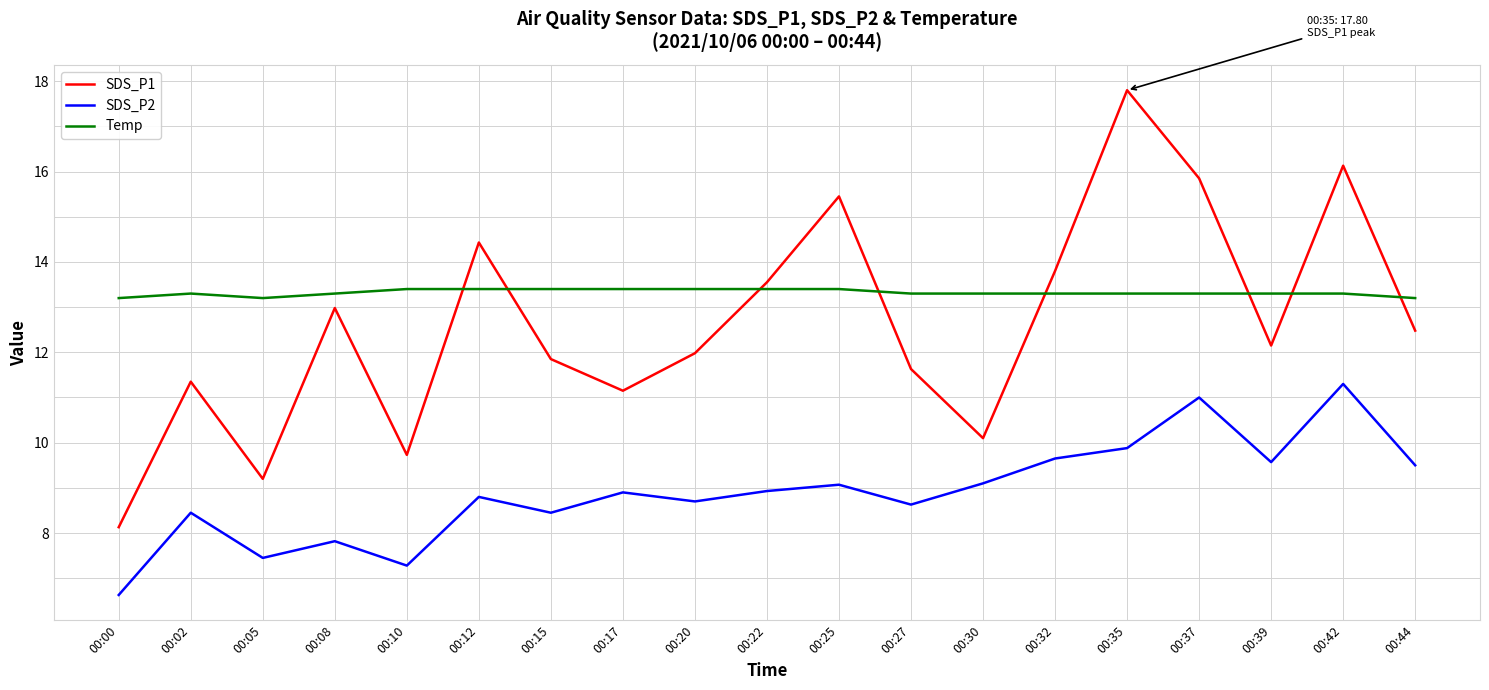

Which series has the largest range (max minus min)?

SDS_P1